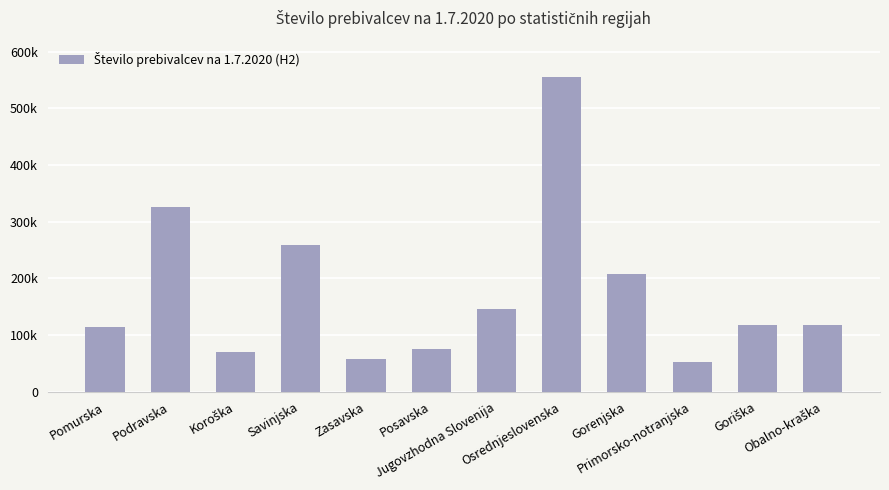

Which category has the highest value across all series?

Osrednjeslovenska